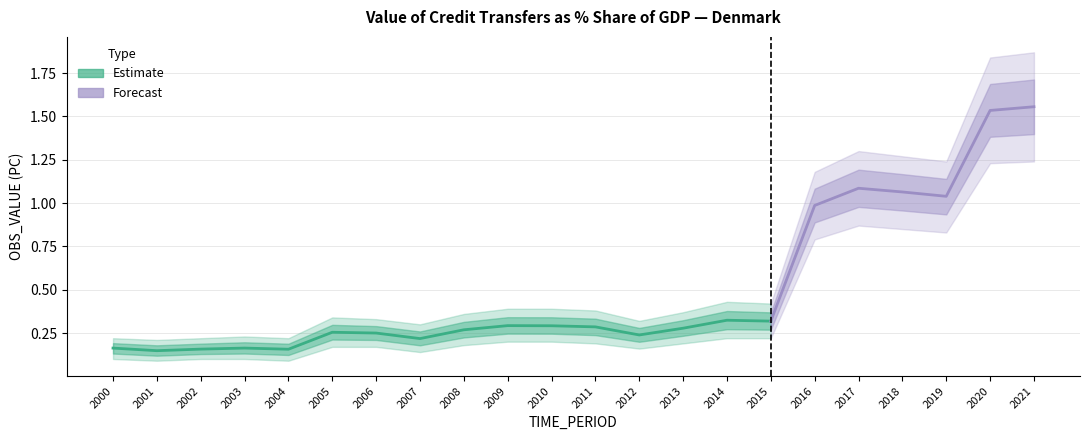

True or false: upper_bound has a value of 0.2 at 2012.

False